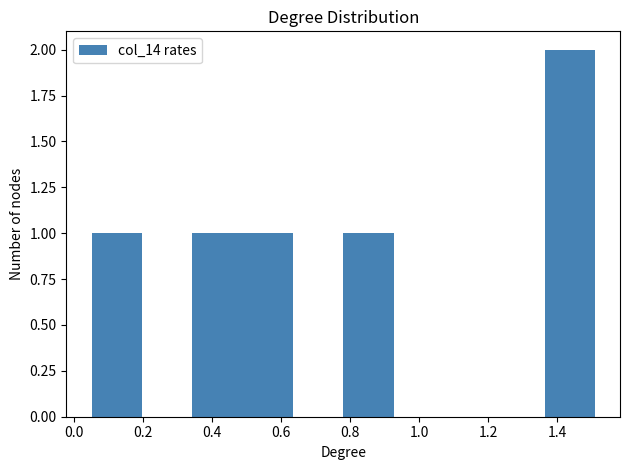

Reading left to right, transcribe this chart: for each bar, give the range it covers on the x-axis and its height. Neither the bar edges nor the heights are printed on the chart, so give them approximately, as read against the axes.

0.06 to 0.20: 1
0.20 to 0.34: 0
0.34 to 0.48: 1
0.48 to 0.64: 1
0.64 to 0.78: 0
0.78 to 0.92: 1
0.92 to 1.08: 0
1.08 to 1.22: 0
1.22 to 1.36: 0
1.36 to 1.50: 2